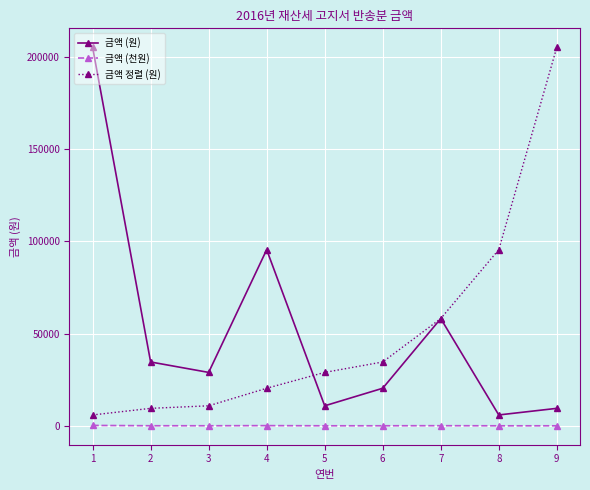

Which series changed the most between 6 and 7?

금액 (원)